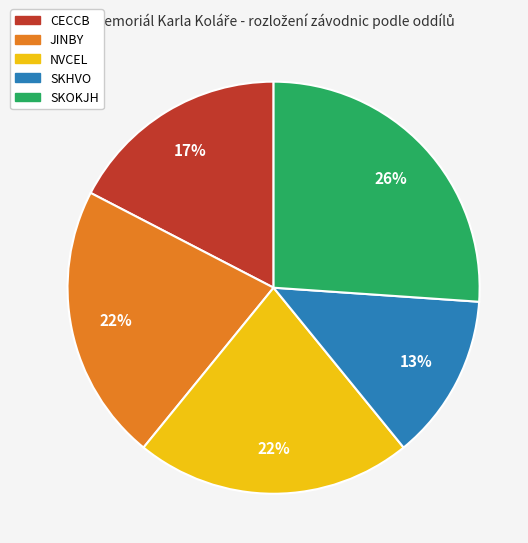

Is it true that SKHVO is 13% of the pie?

True